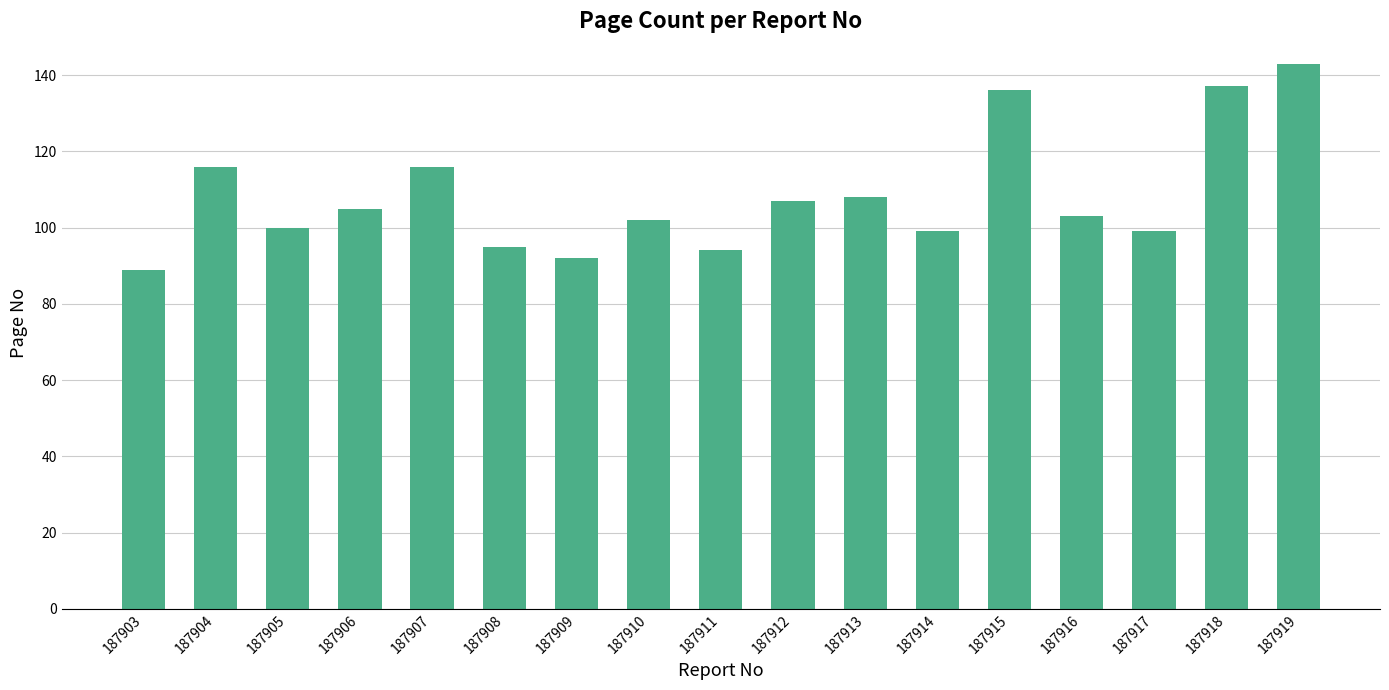

Is it true that the value at 187904 is 116?

True